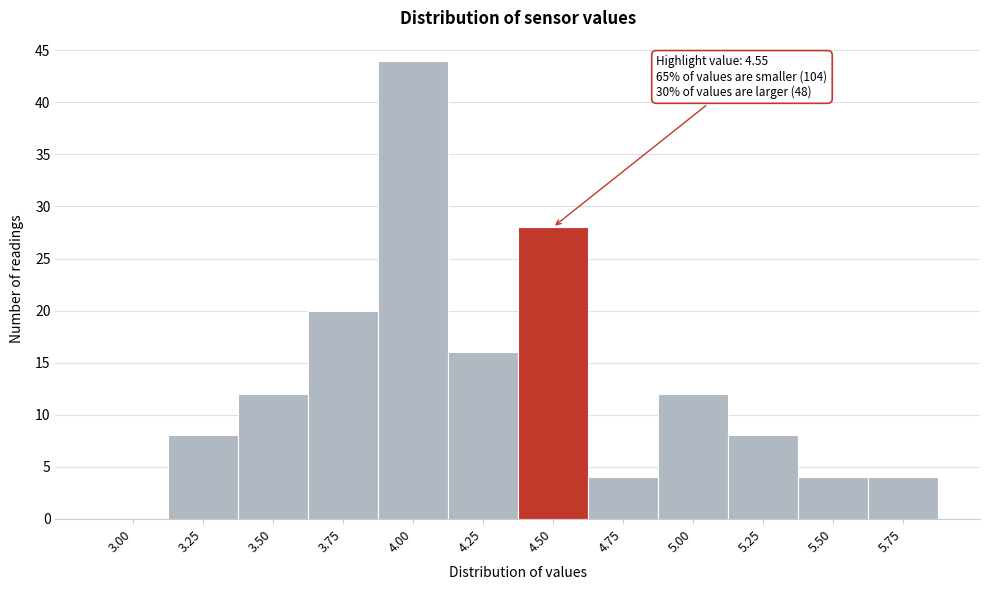

Reading left to right, extract all data points from this chart.

3.00=0	3.25=8	3.50=12	3.75=20	4.00=44	4.25=16	4.50=28	4.75=4	5.00=12	5.25=8	5.50=4	5.75=4